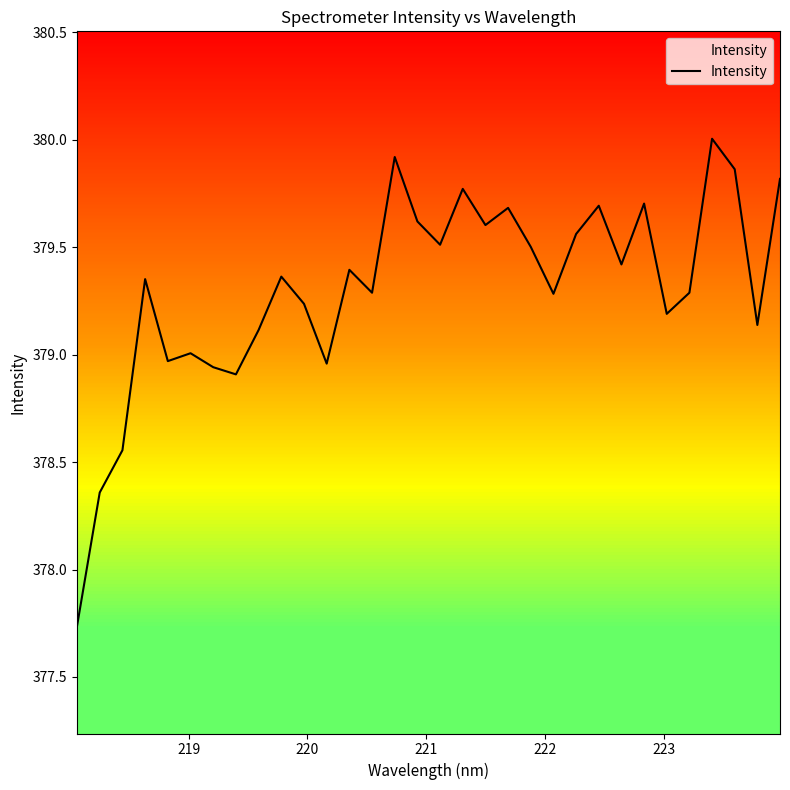

What is the difference between the maximum and minimum values?

2.3